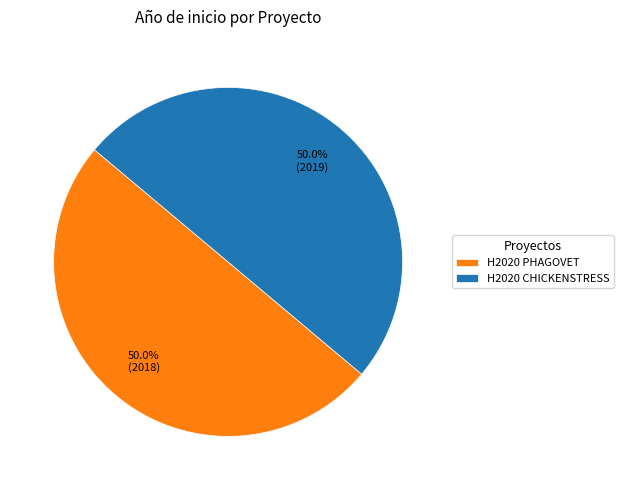

To the nearest percent, what is the average slice percentage?

50%